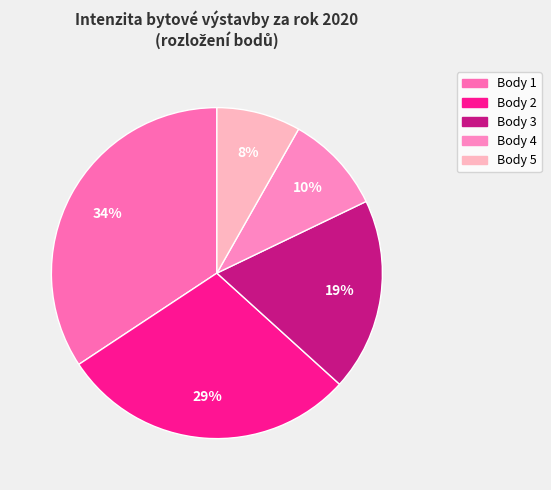

What is the largest slice in the pie chart?

1